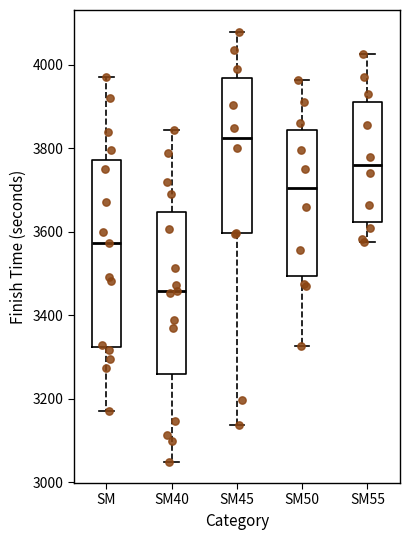

Where does the median line of the box for SM sit on the y-axis? The values are not printed on the chart, so give them approximately, as read against the axis.

3580